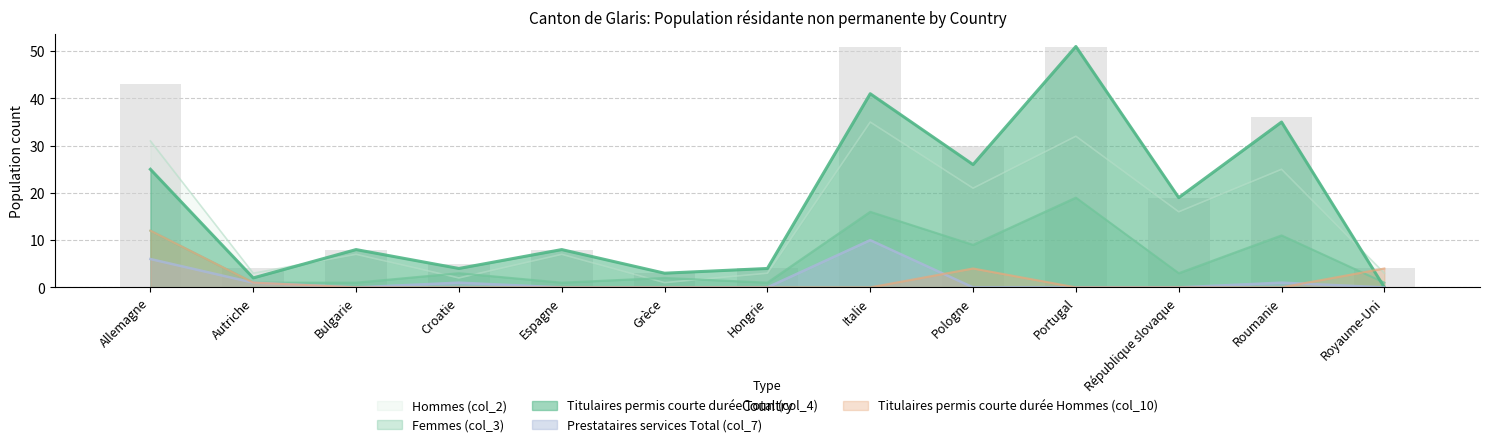

The value of Prestataires services Total (col_7) at Italie is 10. True or false?

True